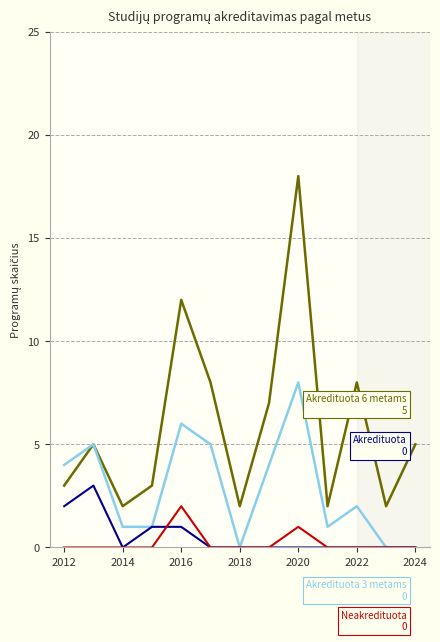

What is the greatest value displayed?

18